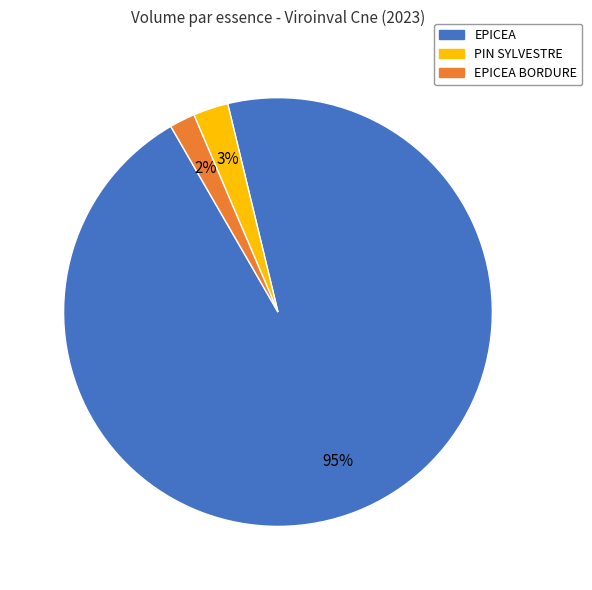

Between EPICEA BORDURE and PIN SYLVESTRE, which is larger?

PIN SYLVESTRE